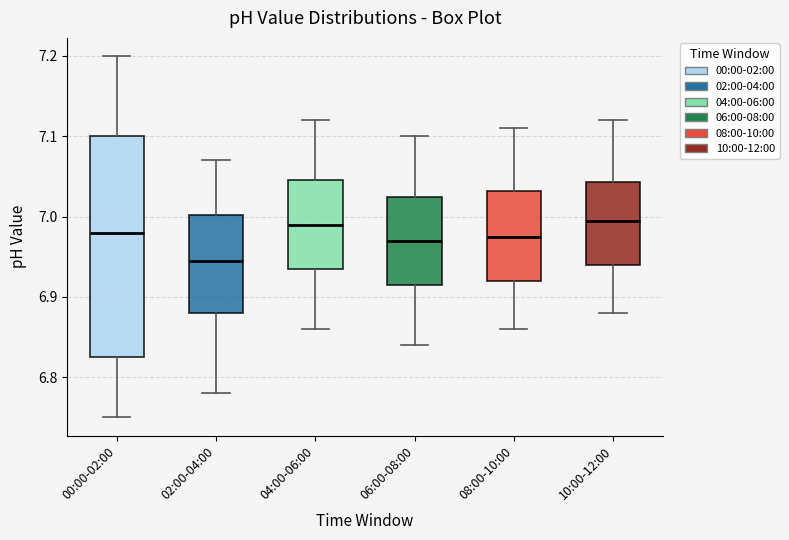

Which box is the tallest, from its lower edge to its upper edge?

00:00-02:00